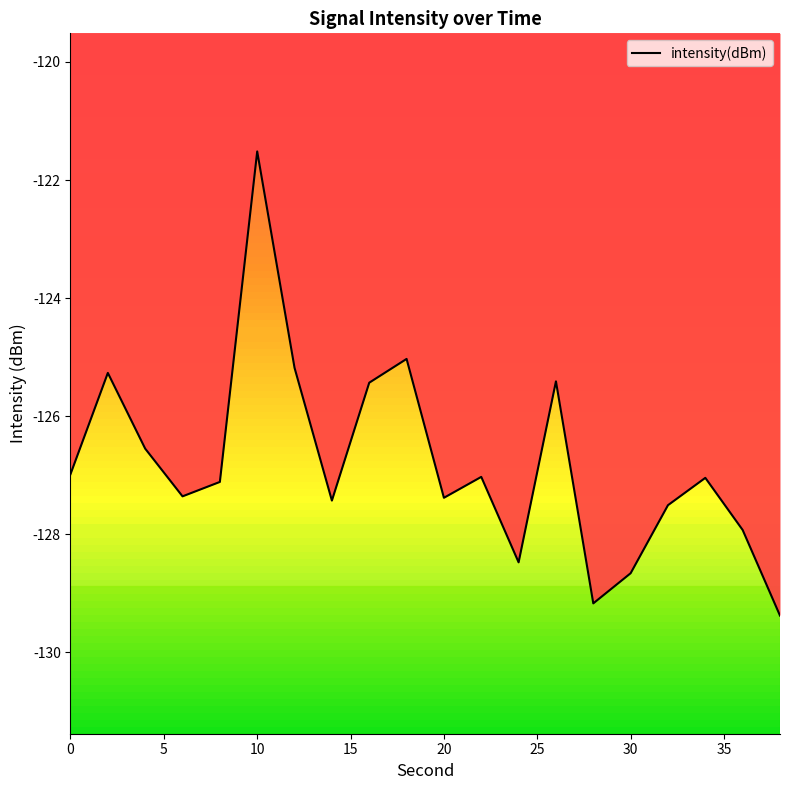

The value of intensity(dBm) at 30 is -128.7. True or false?

True